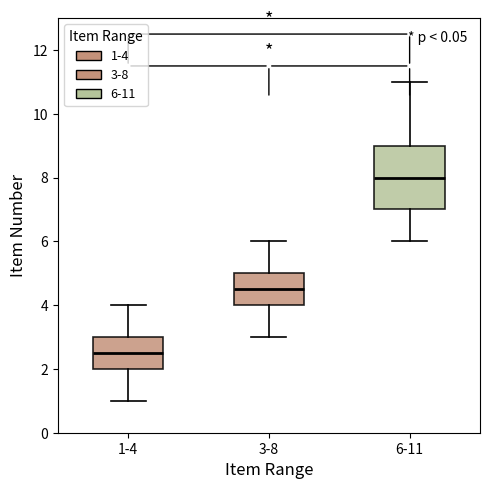

Which box's median line is the highest?

6-11